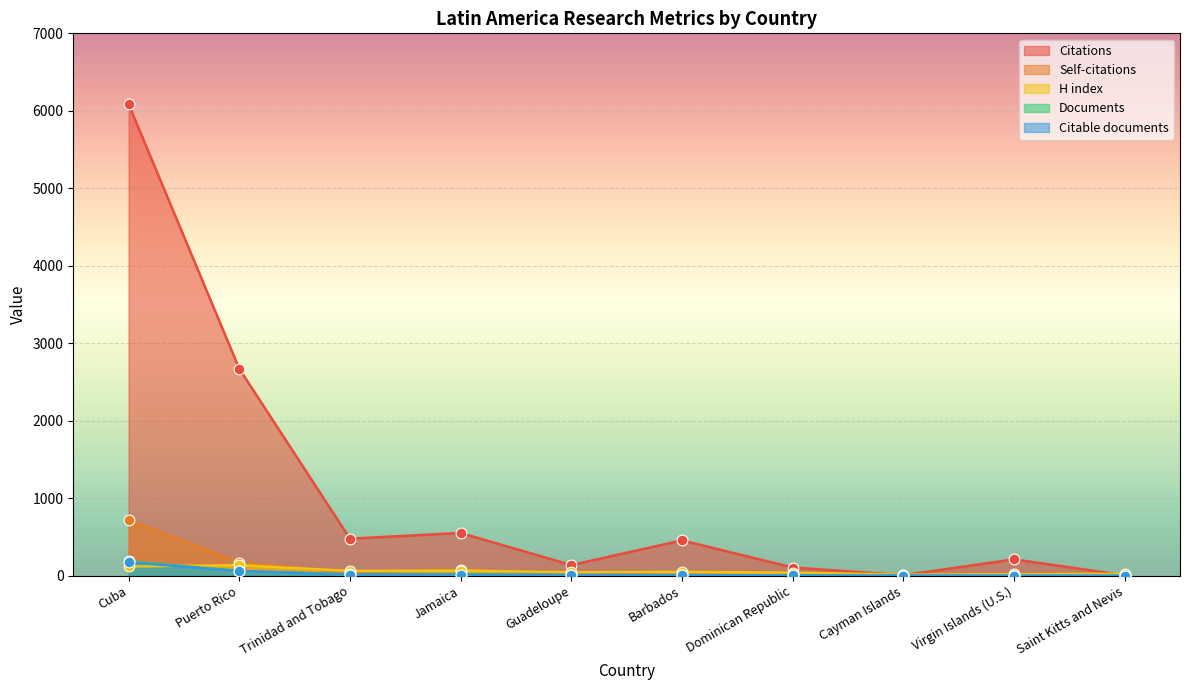

Which series contains the highest Y value?

Citations